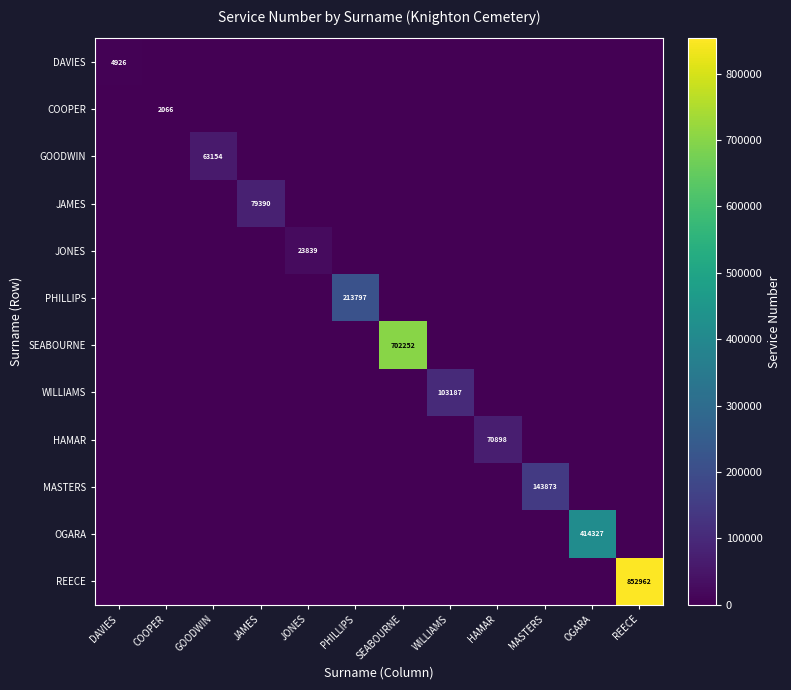

What is the total value across all series at OGARA?

414327